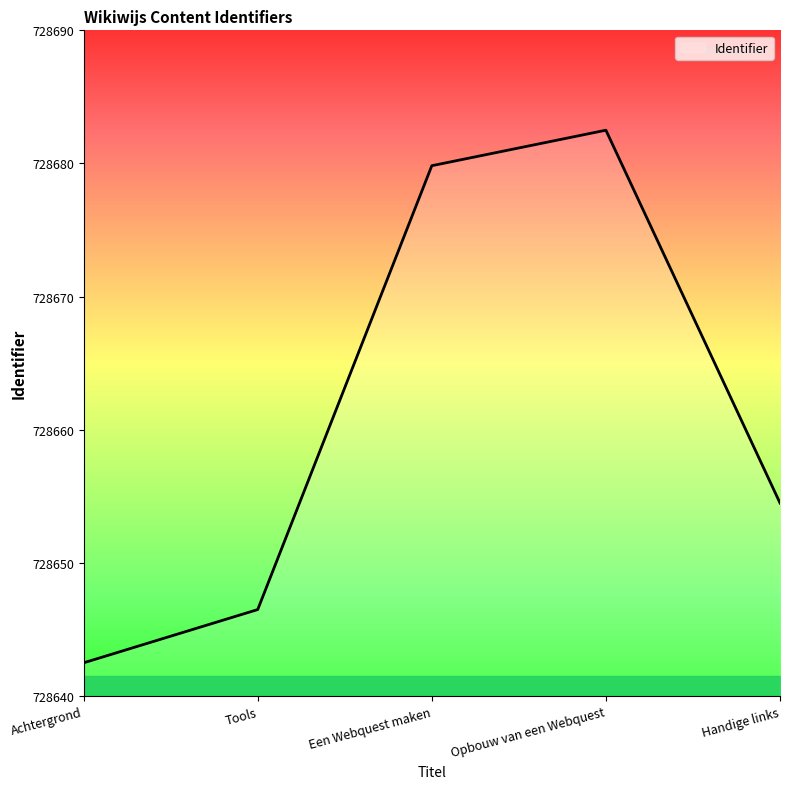

True or false: there are more than 1 points higher than both neighbors.

False